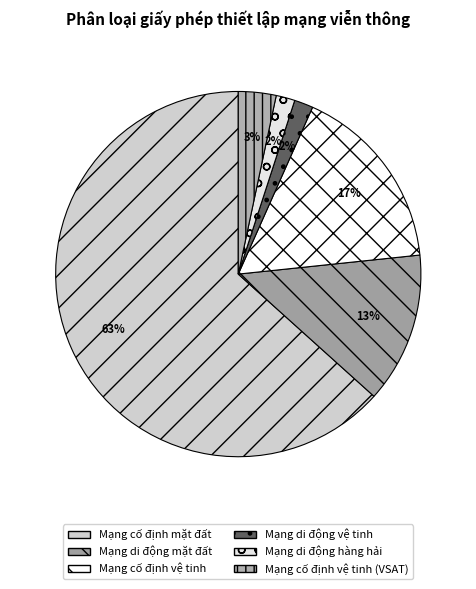

Combined, do Mạng di động mặt đất and Mạng cố định mặt đất account for over 50%?

Yes